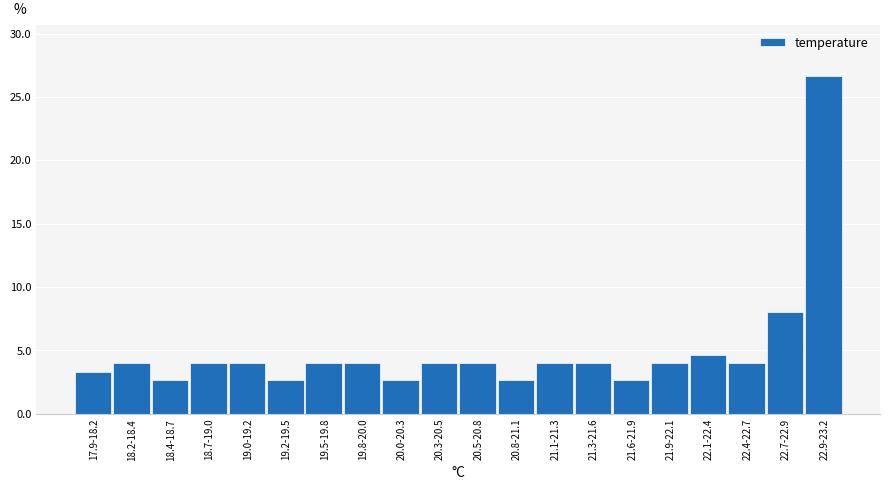

Reading left to right, transcribe all the data shown in this chart.

3.3	4.0	2.7	4.0	4.0	2.7	4.0	4.0	2.7	4.0	4.0	2.7	4.0	4.0	2.7	4.0	4.7	4.0	8.0	26.7